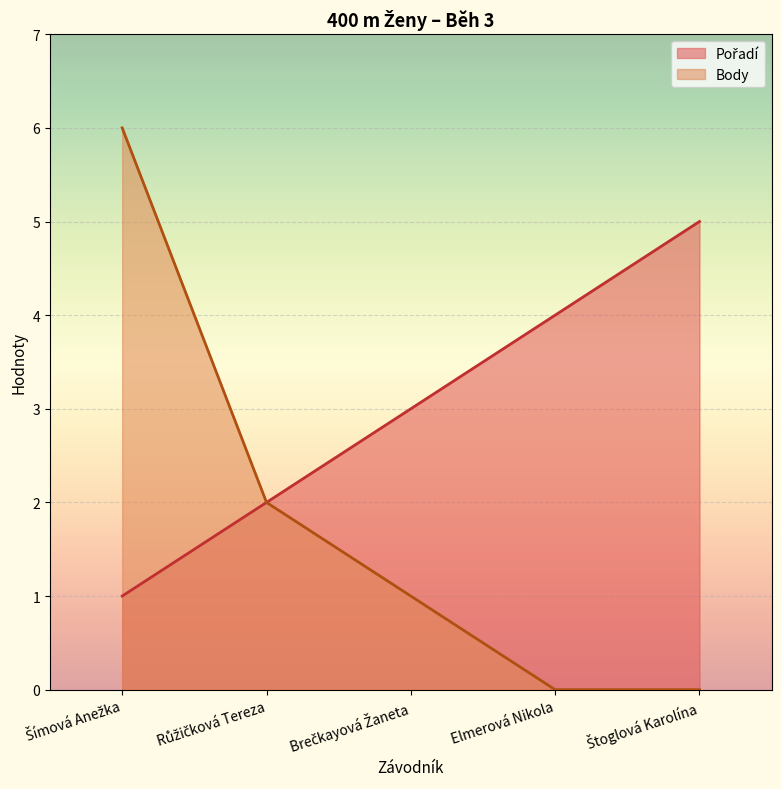

Which has a higher value, Brečkayová Žaneta or Růžičková Tereza?

Brečkayová Žaneta